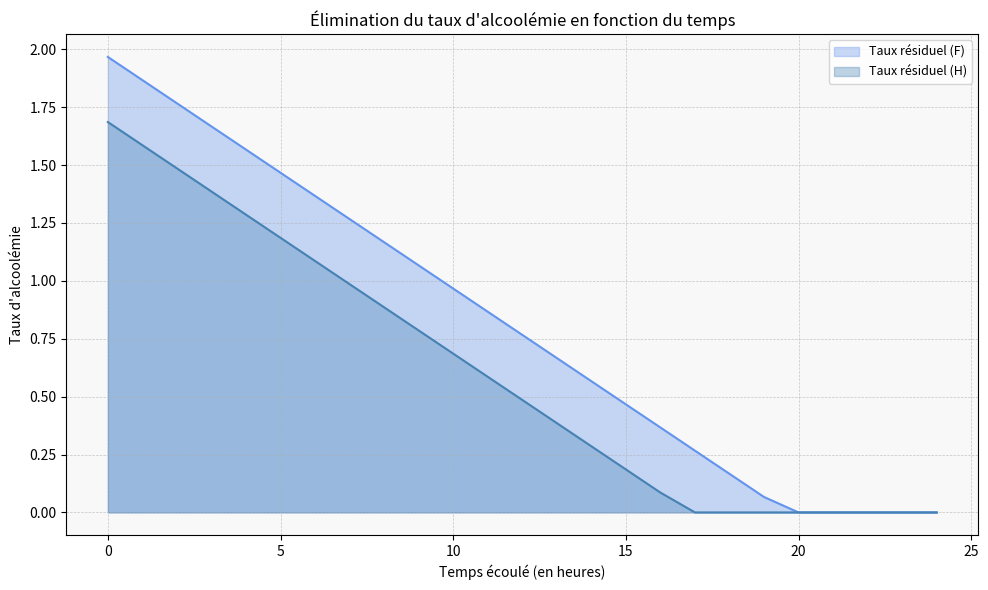

True or false: Taux résiduel (H) has more than 2 interior local peaks.

False